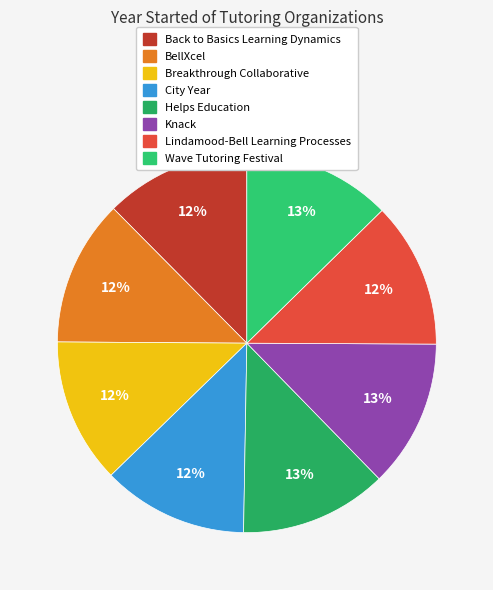

The Lindamood-Bell Learning Processes slice represents 23% of the pie. True or false?

False